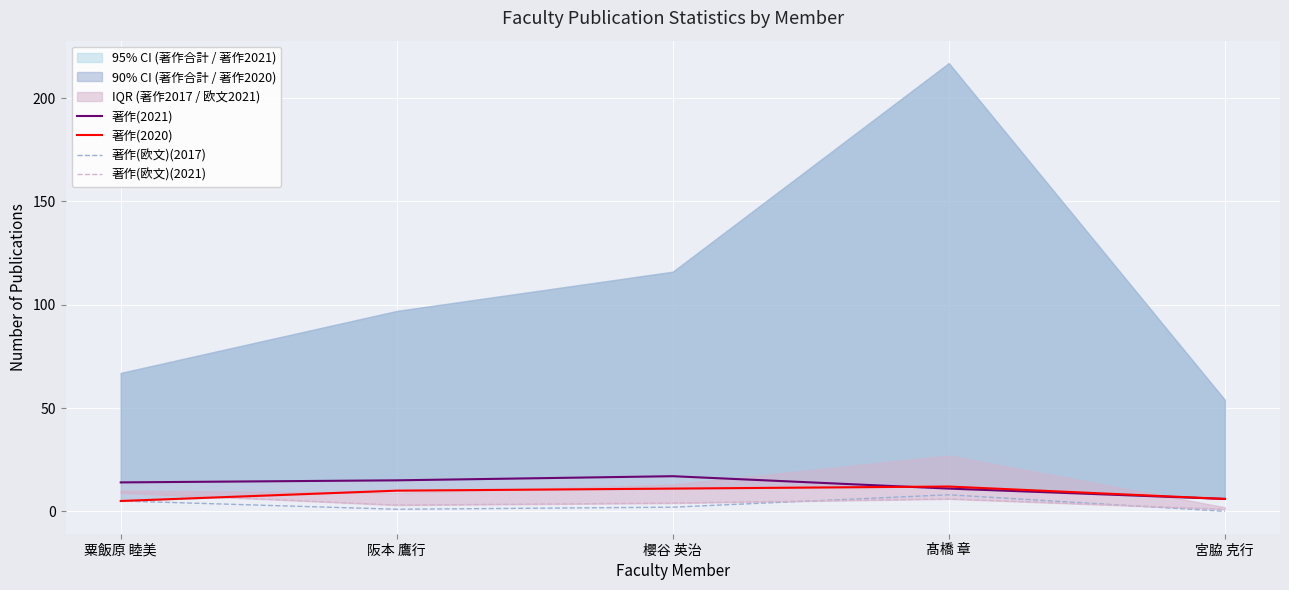

What is the minimum value for 著作(欧文)(2021)?

1